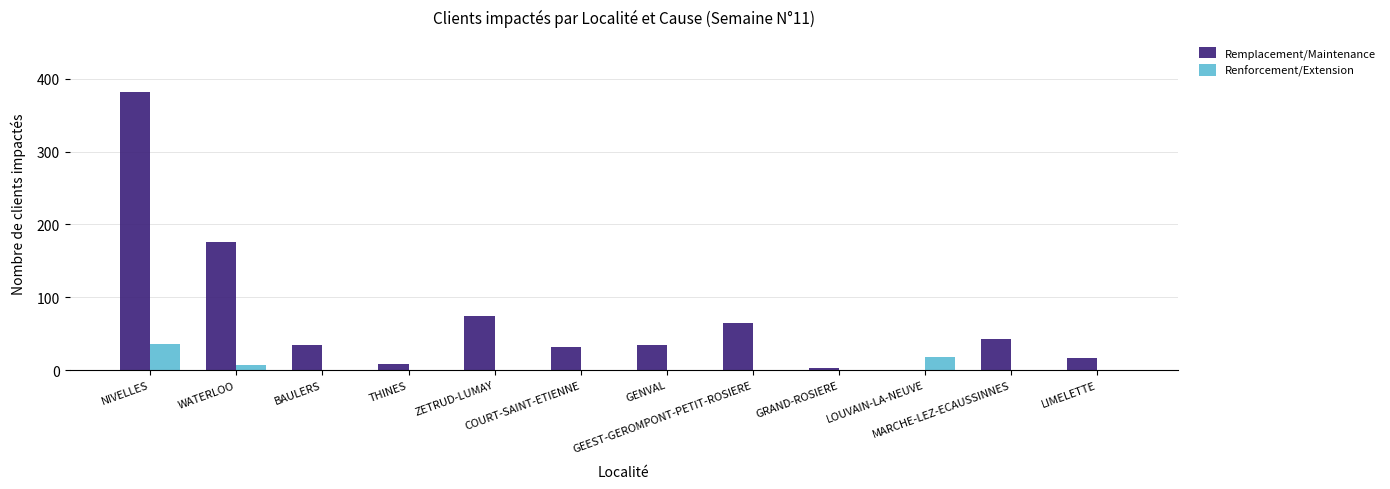

What is the sum of all Renforcement/Extension values?

61